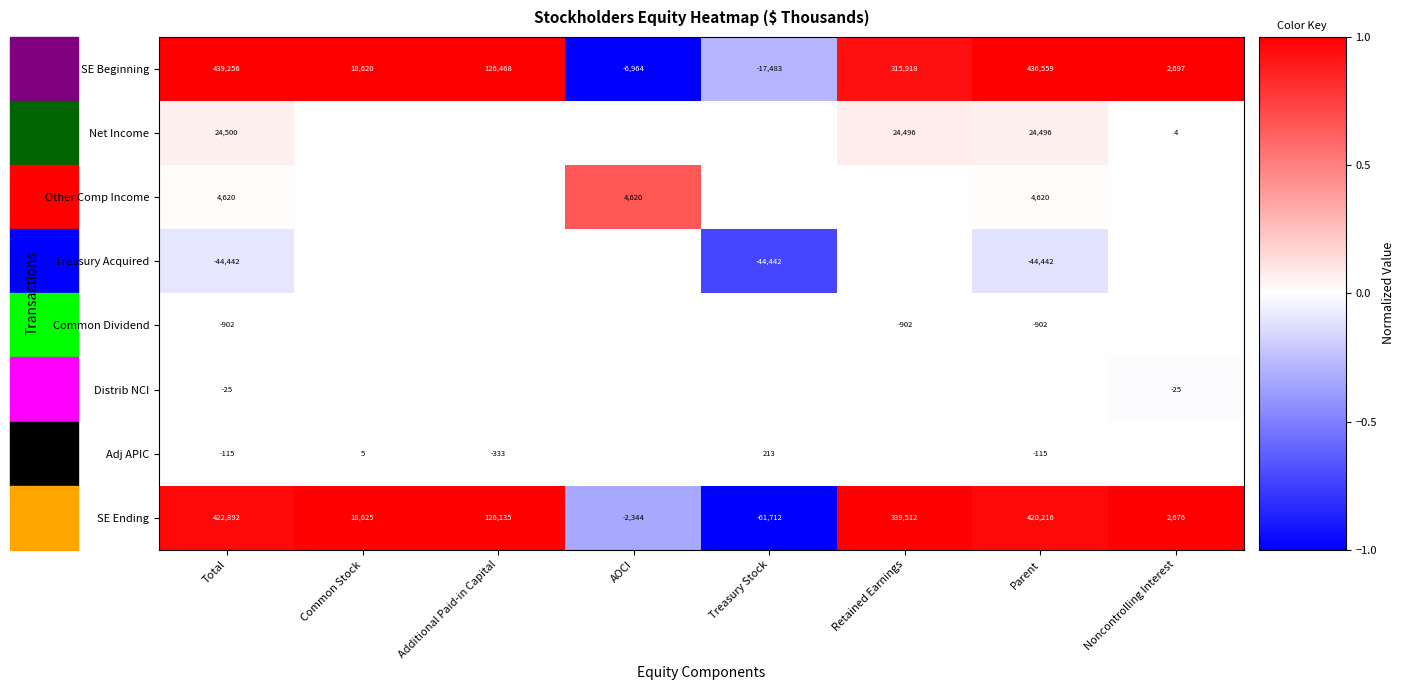

How many series are shown in this chart?

8